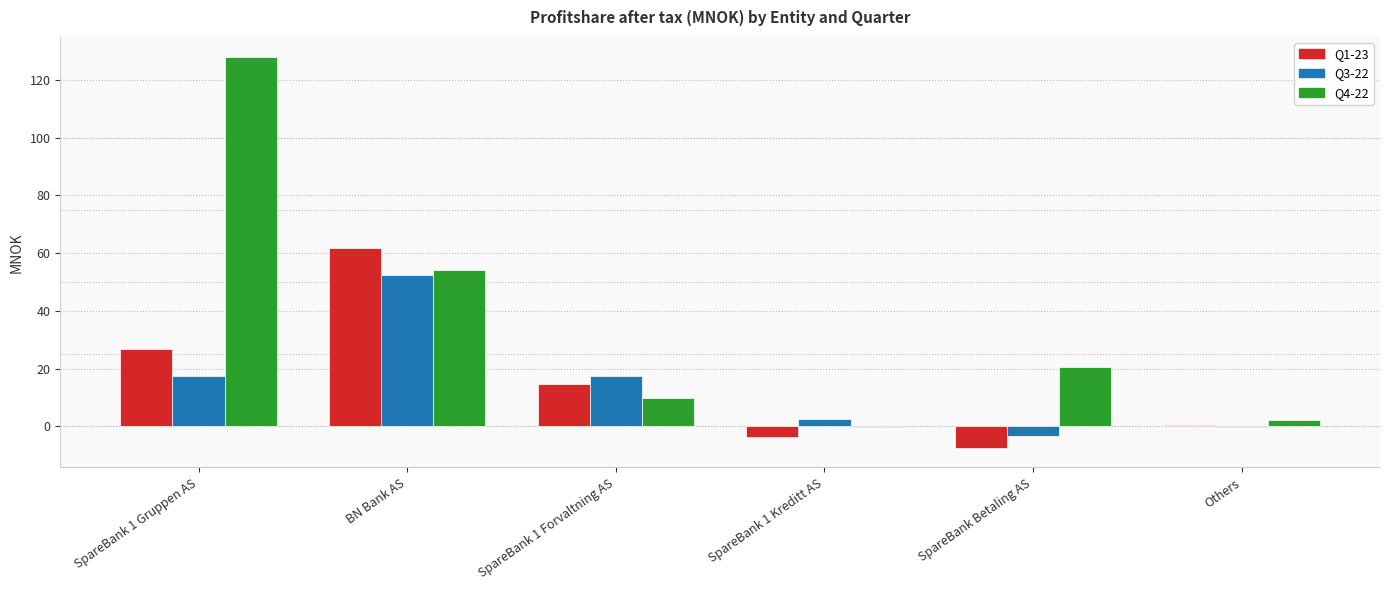

What is the sum of the Q1-23 values at SpareBank 1 Gruppen AS and SpareBank 1 Forvaltning AS?

41.5